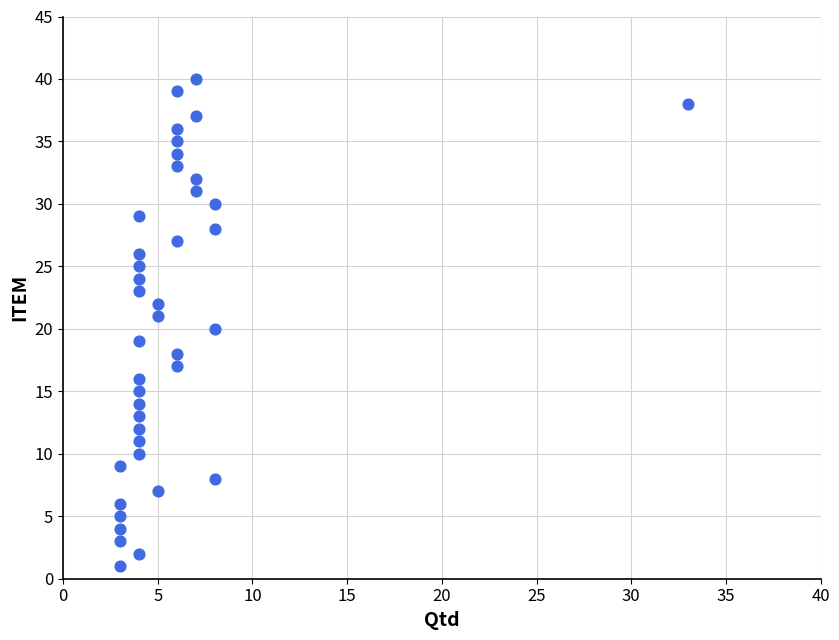

What is the range of X values (max minus min)?

30